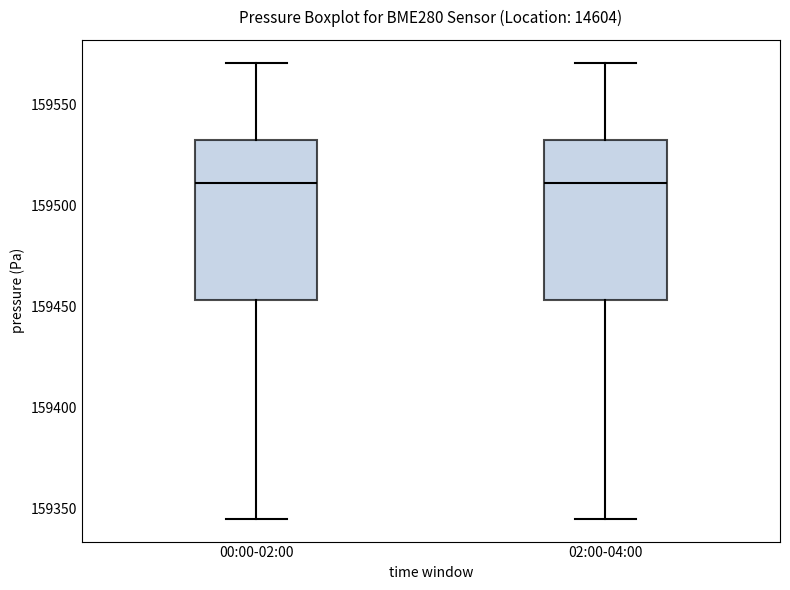

Reading left to right, read every box against the y-axis: the position of its median line, the range the box covers, and the ends of its whiskers. The values are not printed on the chart, so give them approximately, as read against the axis.

00:00-02:00: median 159510, box 159455 to 159530, whiskers 159345 to 159570
02:00-04:00: median 159510, box 159455 to 159530, whiskers 159345 to 159570